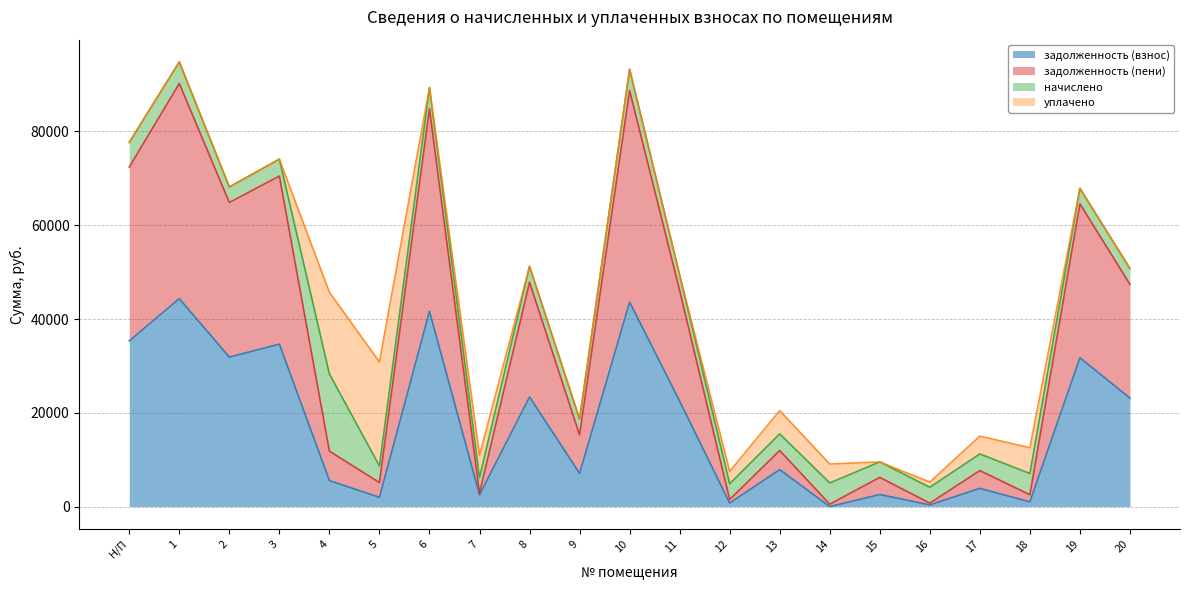

What is the difference between the second highest and second lowest values in the задолженность (взнос) series?

43250.6